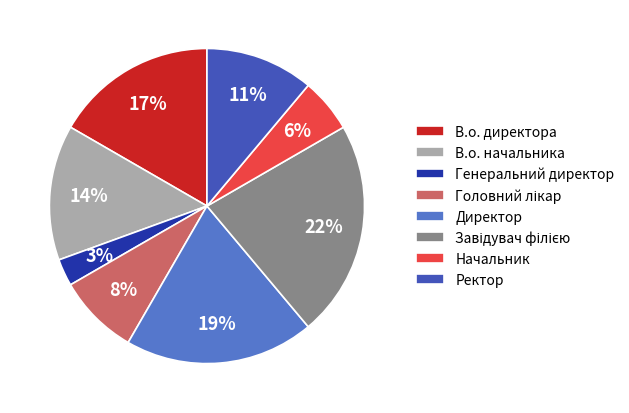

To the nearest percent, what is the combined percentage of В.о. директора and В.о. начальника?

31%